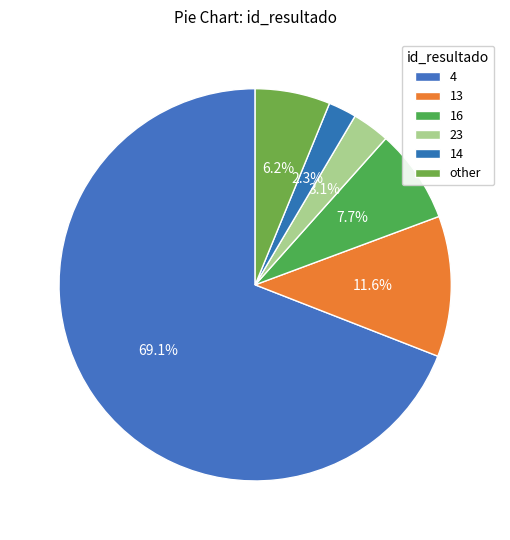

Combined, do other and 16 account for over 50%?

No